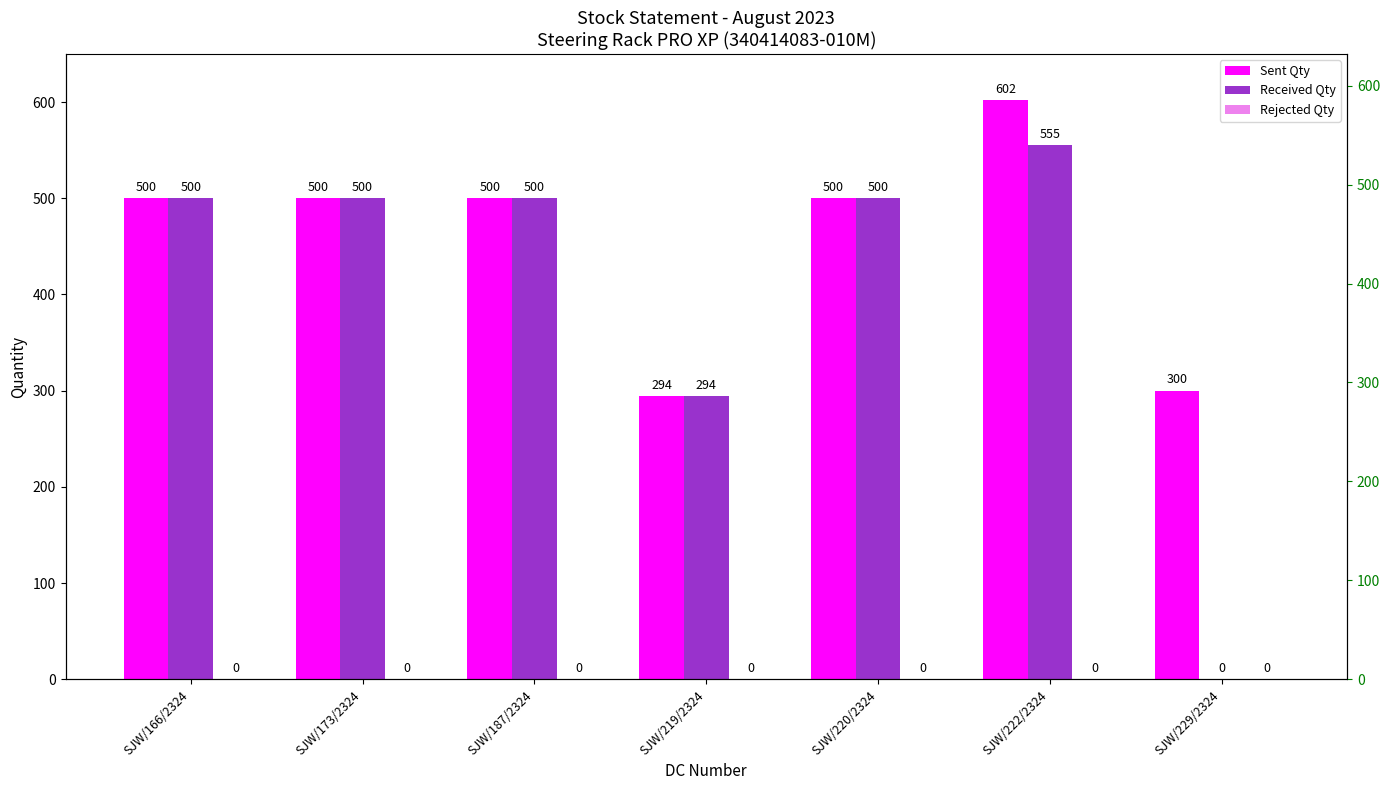

Is the value of Received Qty at SJW/187/2324 greater than the value of Sent Qty at SJW/173/2324?

No